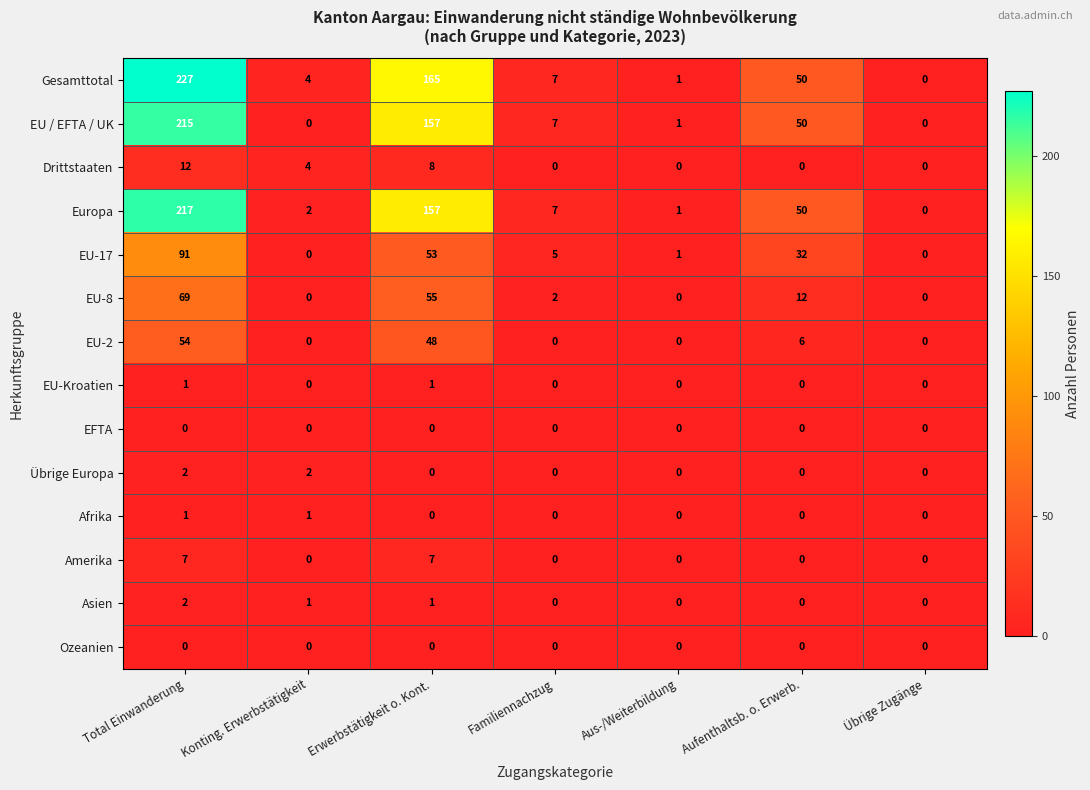

Where is Drittstaaten nearest to the value 6?

Konting. Erwerbstätigkeit